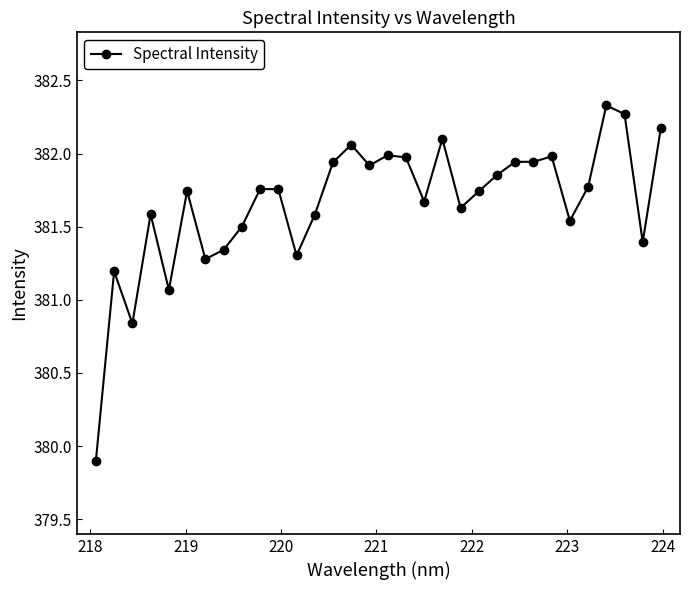

What is the sum of all values?

12213.1